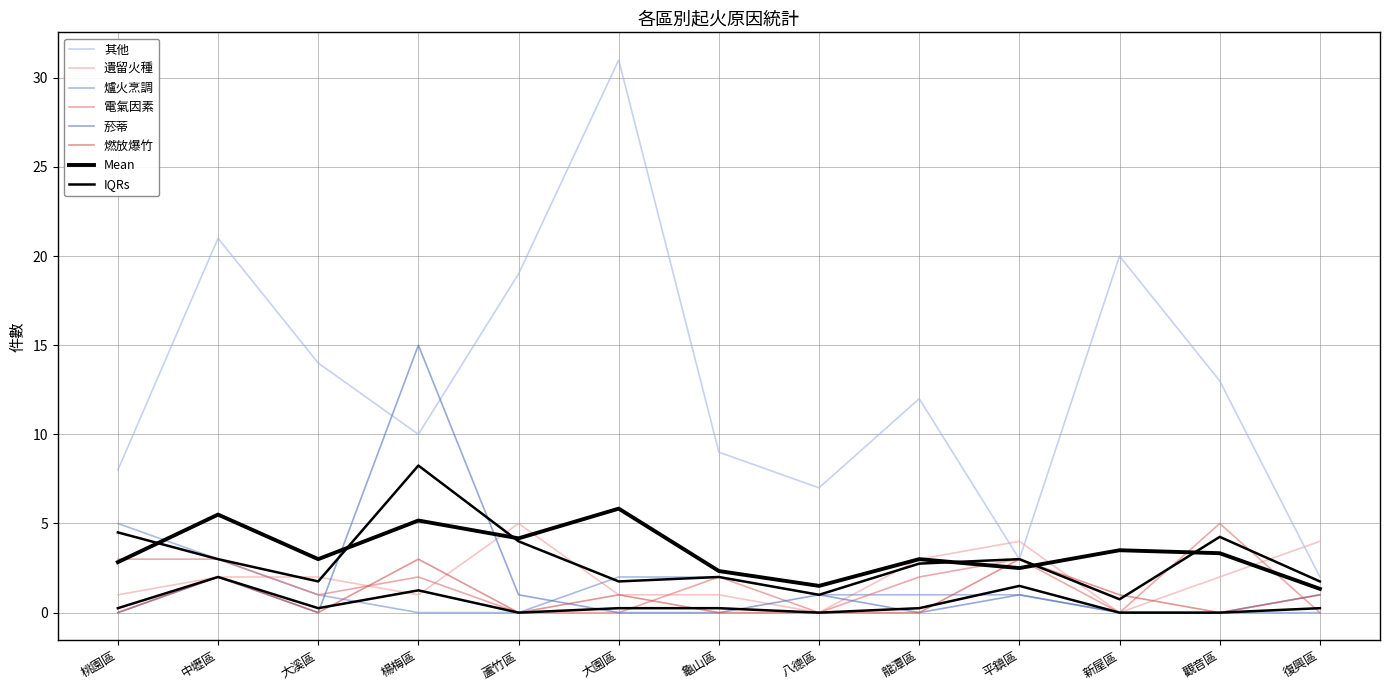

What is the label of the 4th point from the right?

平鎮區